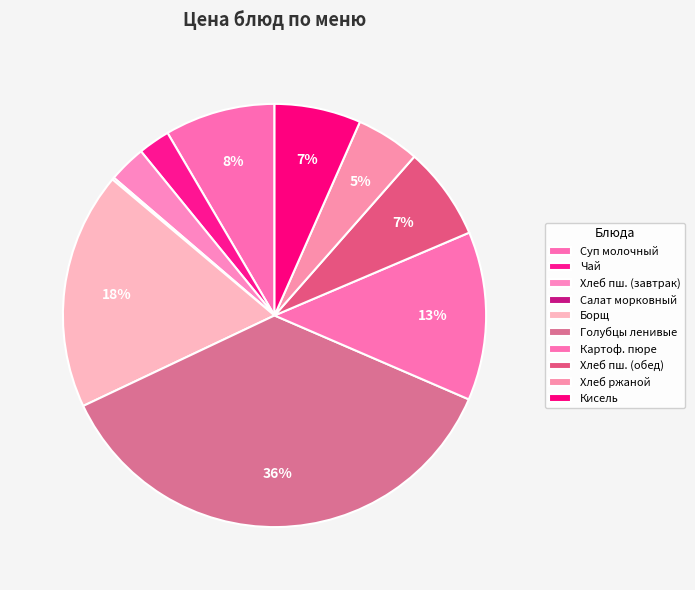

The Салат морковный slice represents 7% of the pie. True or false?

False